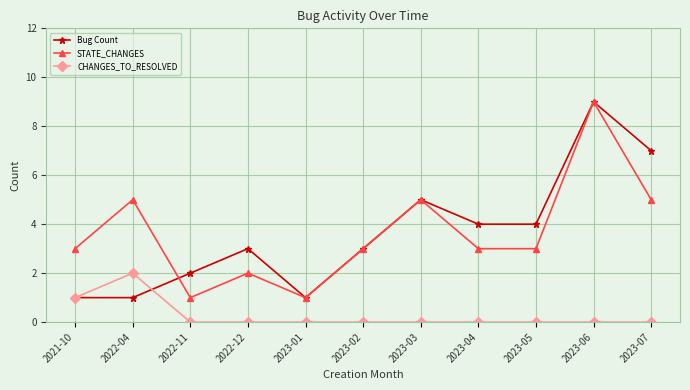

Is it true that Bug Count equals 3 at 2022-11?

False